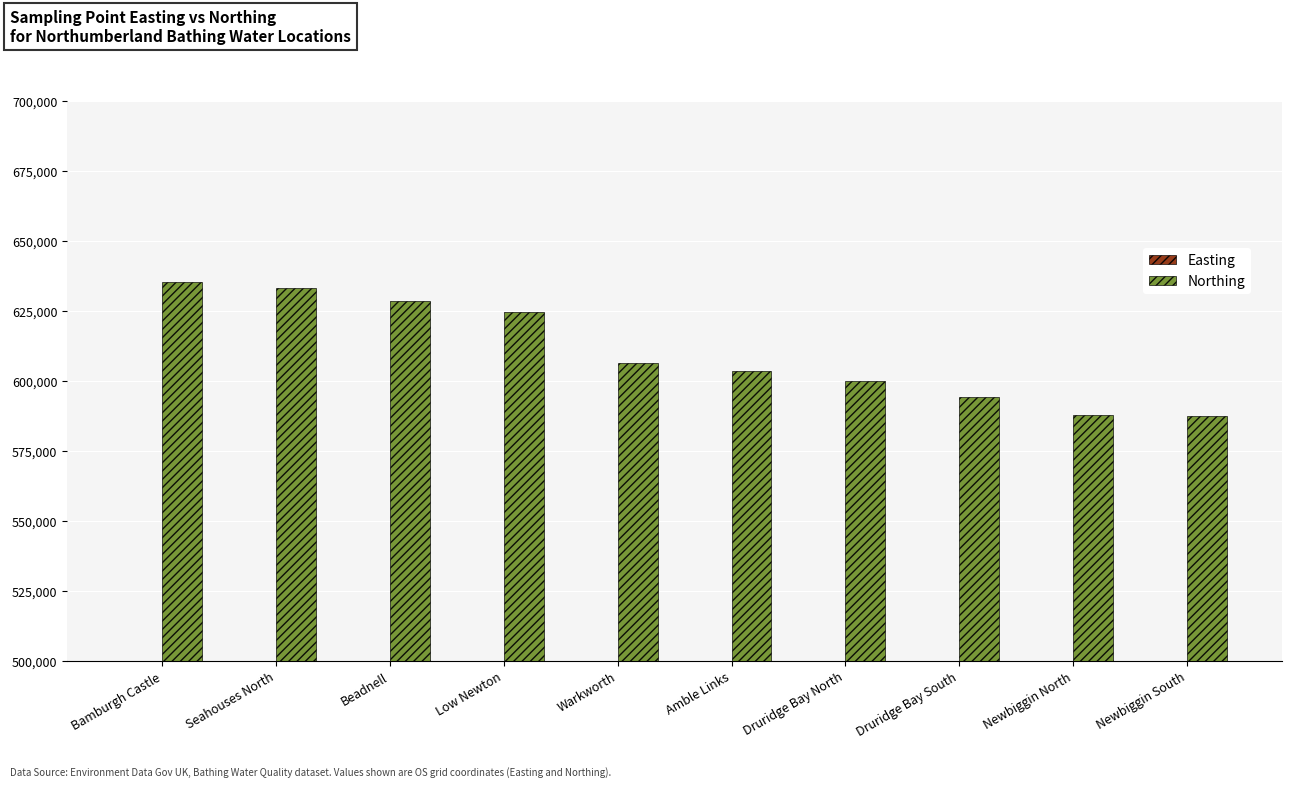

At Newbiggin North, list the series in order from largest to smallest.

Northing, Easting